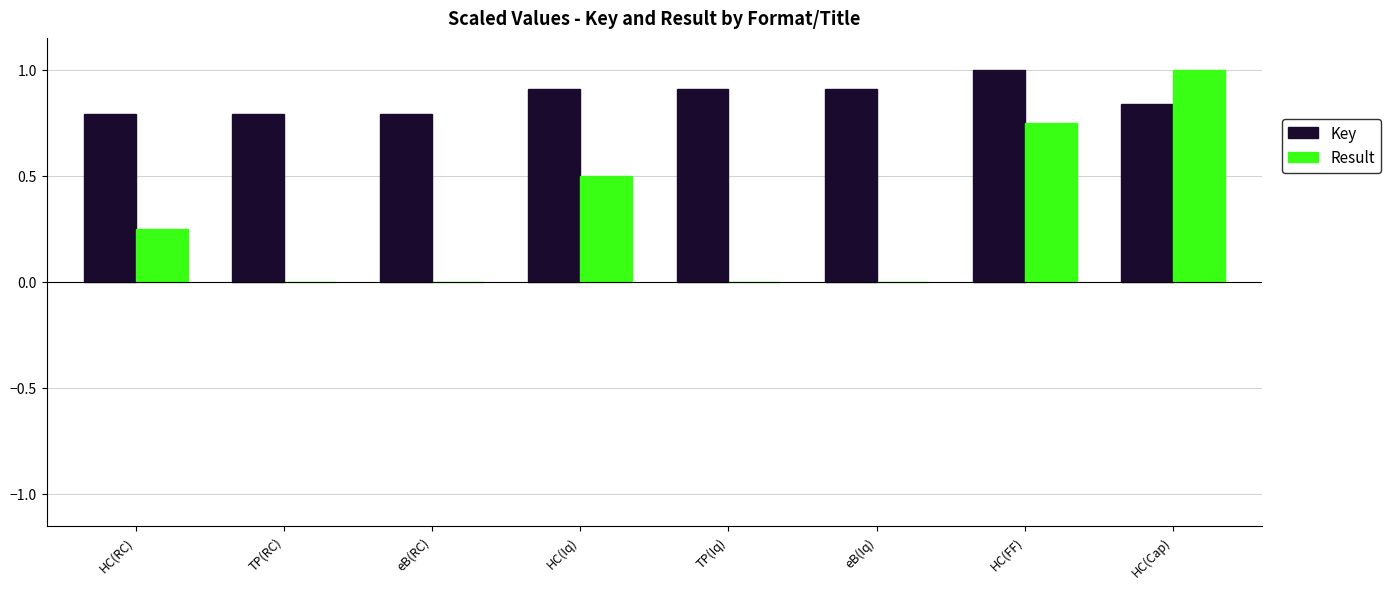

Read the Key value at eB(Iq).

0.9